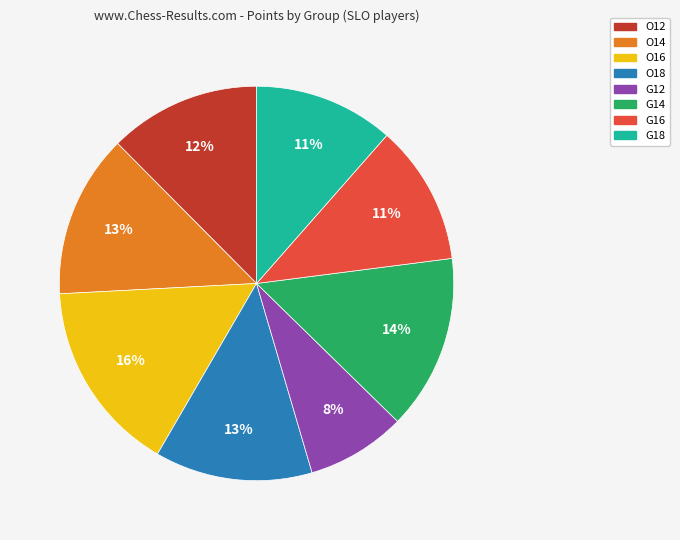

True or false: O12 accounts for 18% of the total.

False